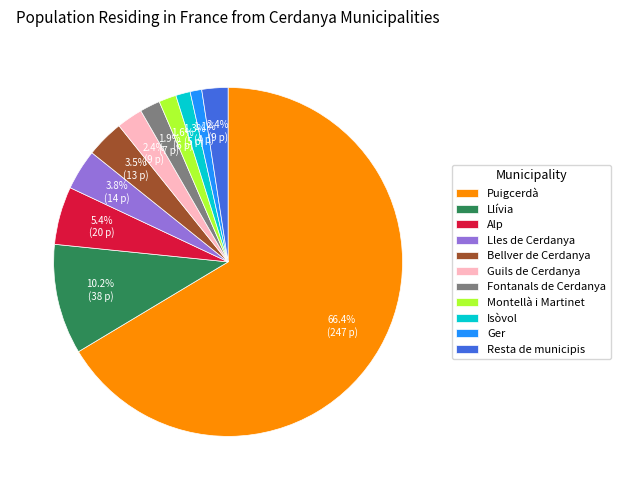

Does any single category account for the majority?

Yes